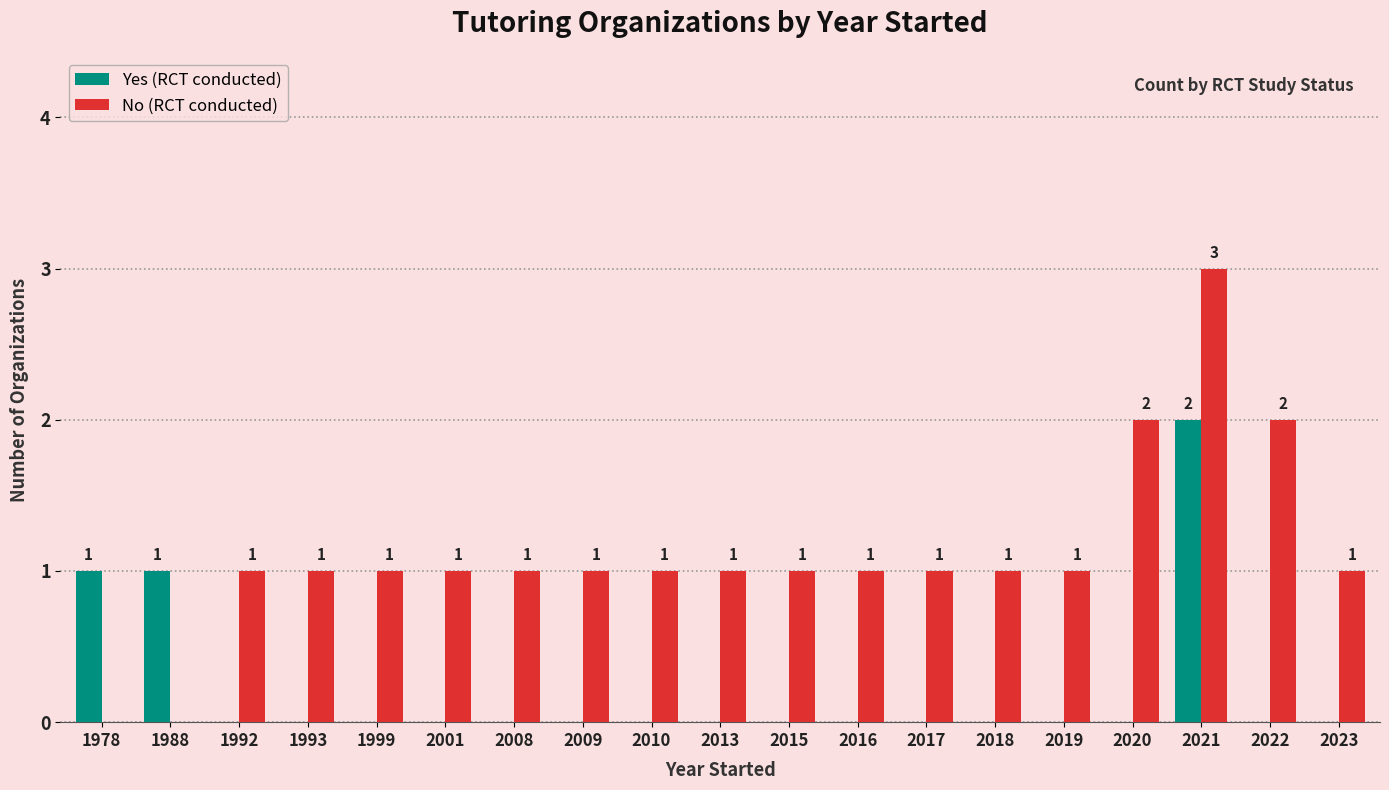

Reading right to left, extract all data points from this chart.

Yes (RCT conducted): 2023=0	2022=0	2021=2	2020=0	2019=0	2018=0	2017=0	2016=0	2015=0	2013=0	2010=0	2009=0	2008=0	2001=0	1999=0	1993=0	1992=0	1988=1	1978=1
No (RCT conducted): 2023=1	2022=2	2021=3	2020=2	2019=1	2018=1	2017=1	2016=1	2015=1	2013=1	2010=1	2009=1	2008=1	2001=1	1999=1	1993=1	1992=1	1988=0	1978=0